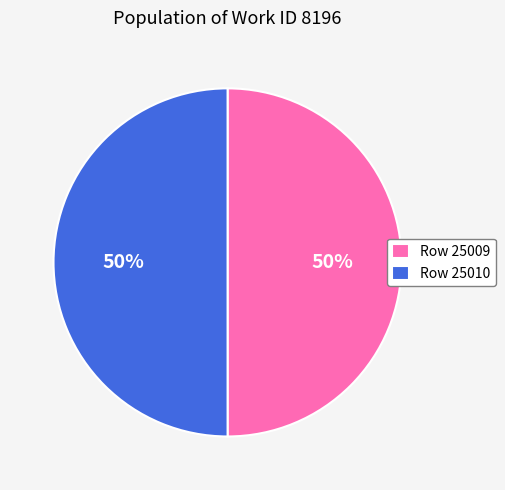

How many segments does this pie chart have?

2